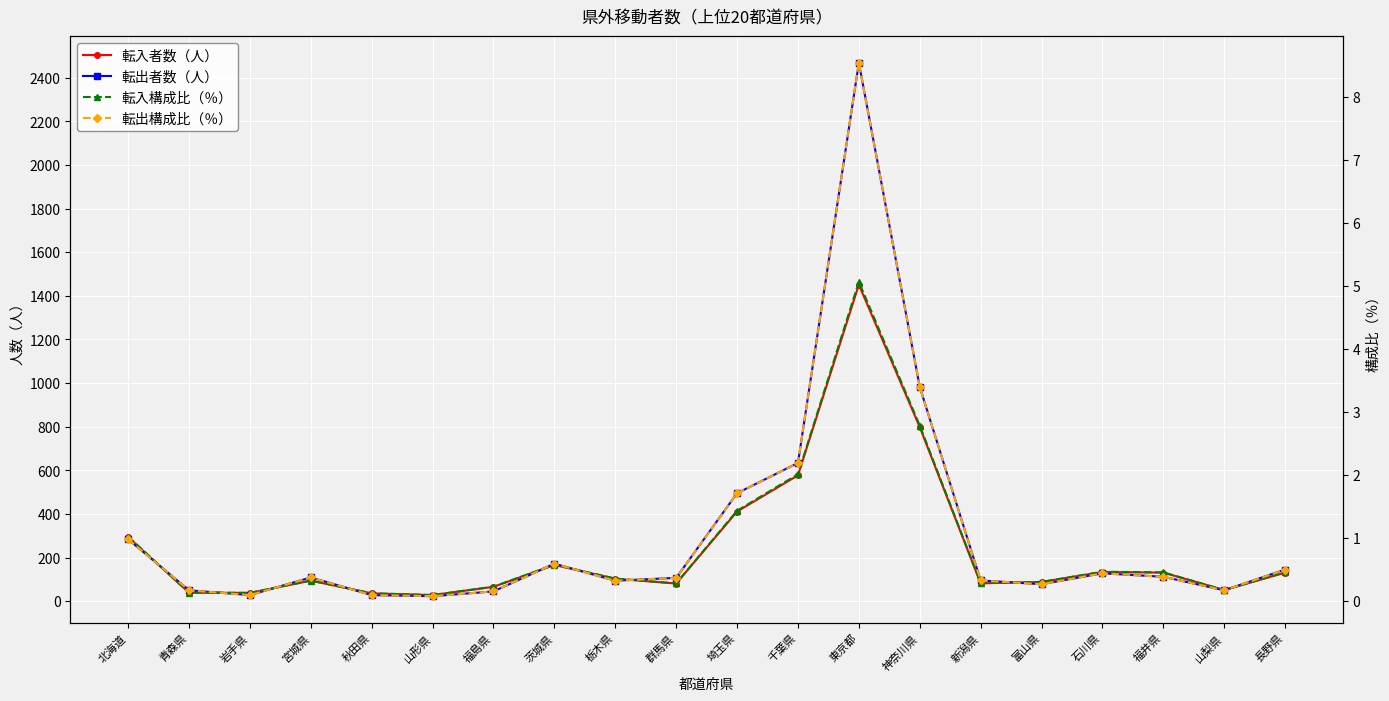

Is it true that 転出者数（人） equals 634.0 at 千葉県?

True